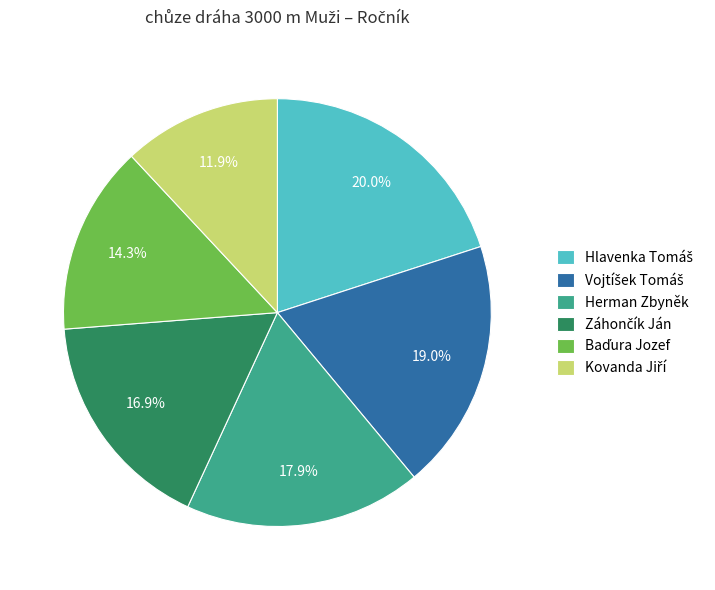

Count the number of slices in the pie.

6